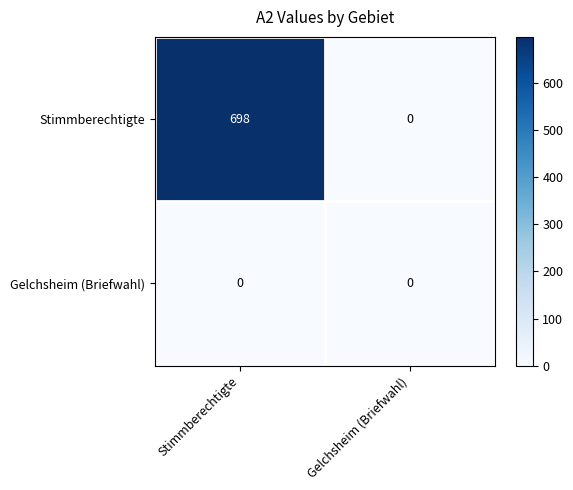

Read the Stimmberechtigte value at Stimmberechtigte.

698